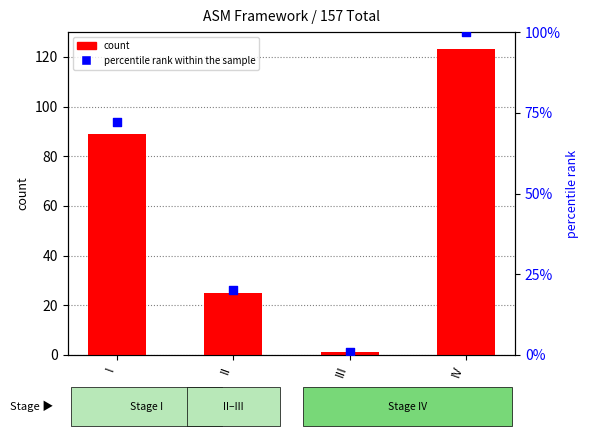

At how many categories does at least one series exceed 7?

3